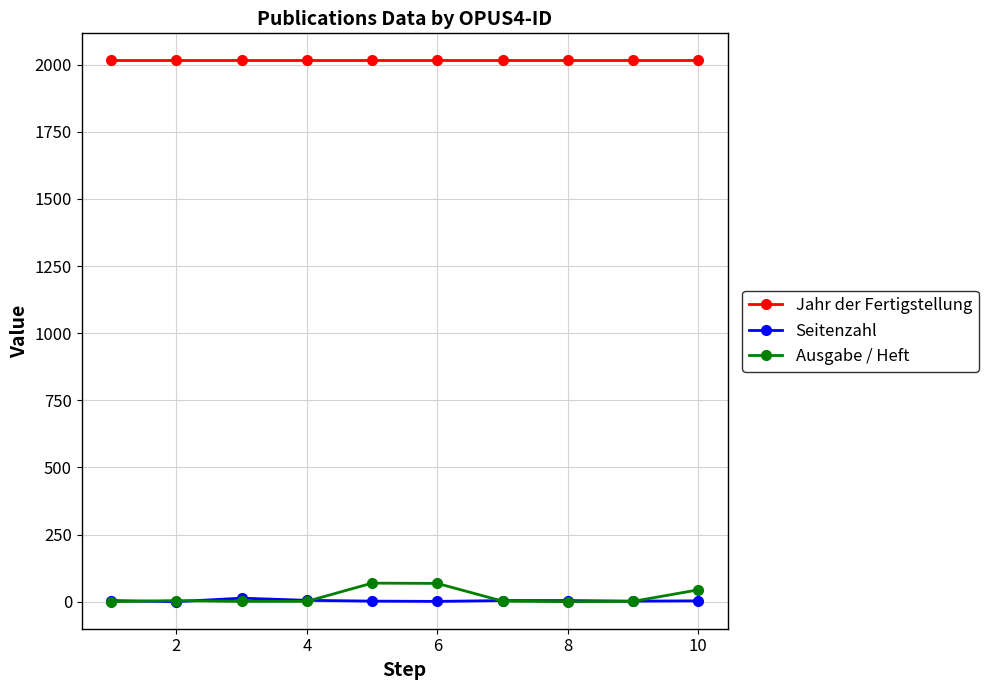

True or false: Ausgabe / Heft has more than 0 interior local peaks.

True